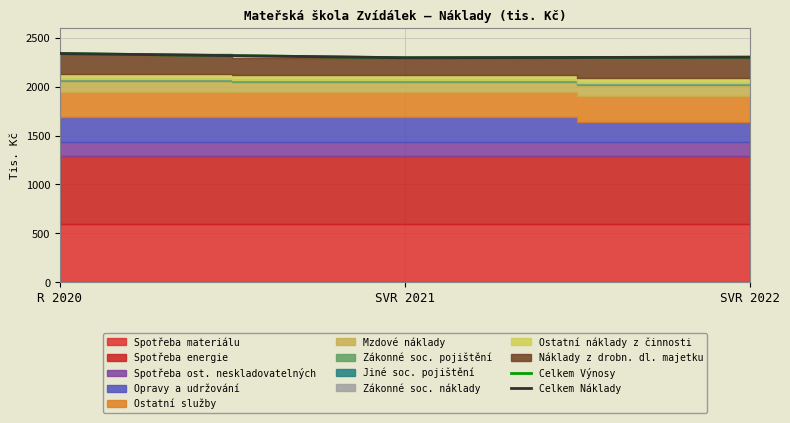

Is it true that Celkem Náklady equals 2339 at R 2020?

True